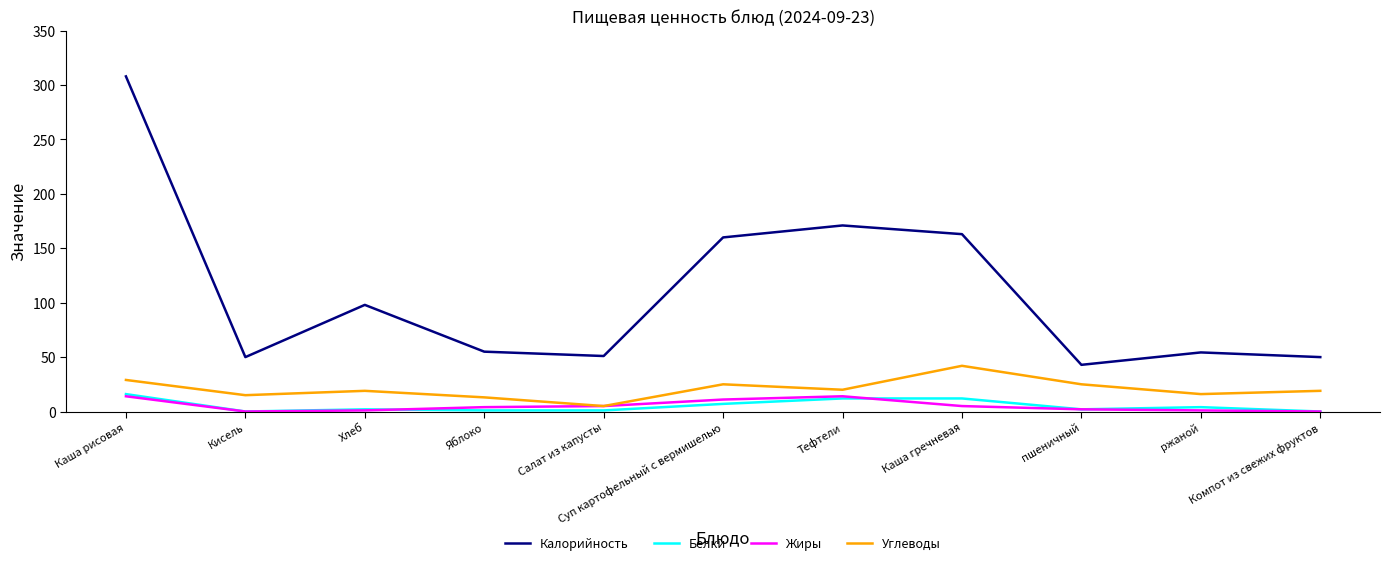

True or false: Калорийность and Углеводы intersect in this chart.

False